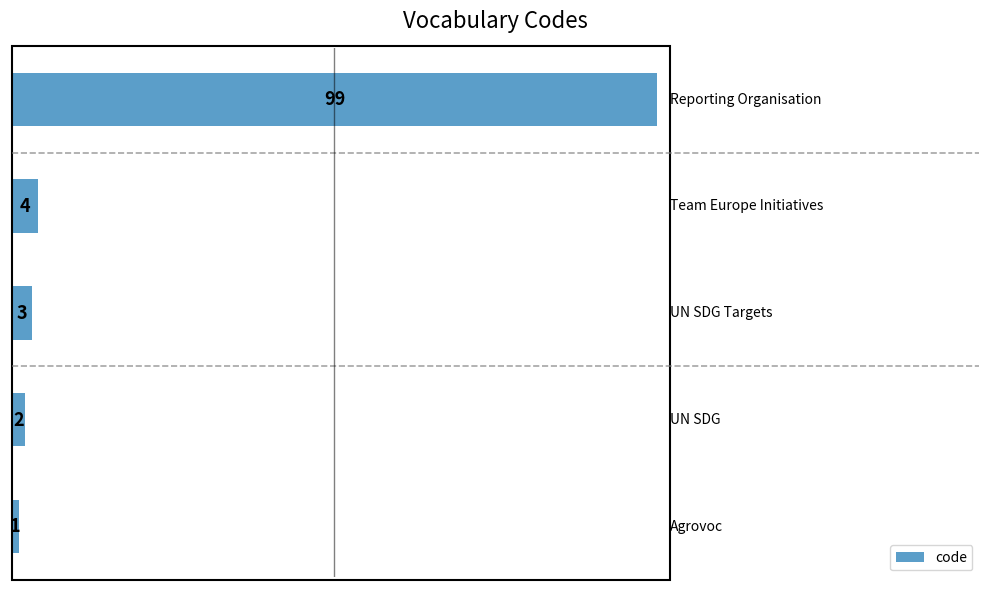

What is the average value?

22